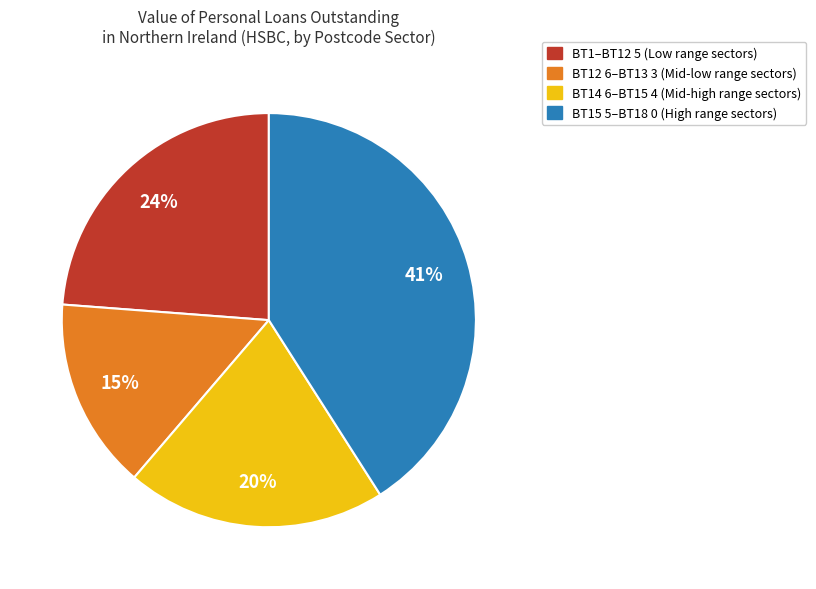

To the nearest percent, what is the average slice percentage?

25%